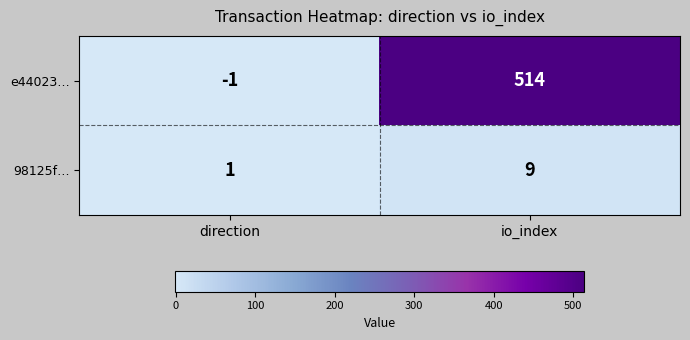

Between direction and io_index, which series saw the biggest shift?

e44023…